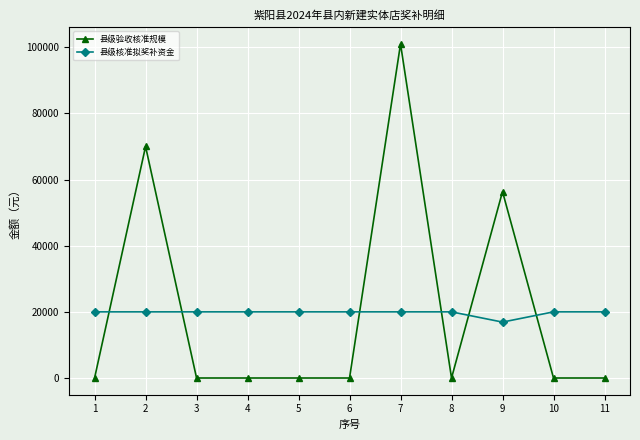

True or false: 县级核准拟奖补资金 has a value of 34957 at 4.

False